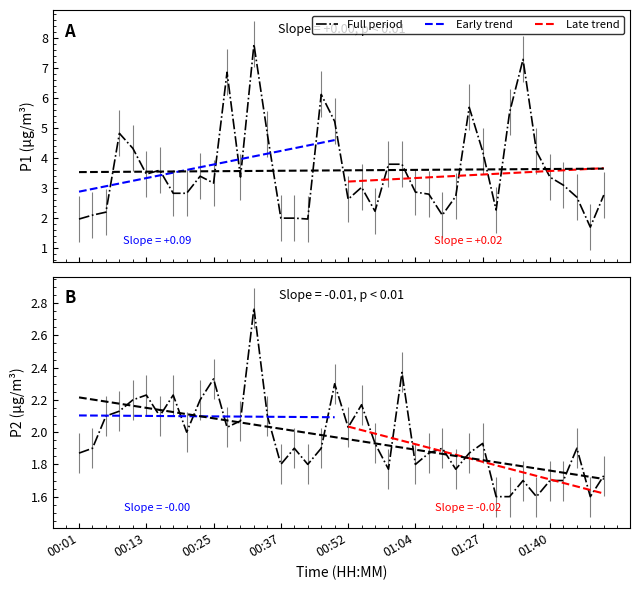

What is the label of the 17th point from the right?

00:59